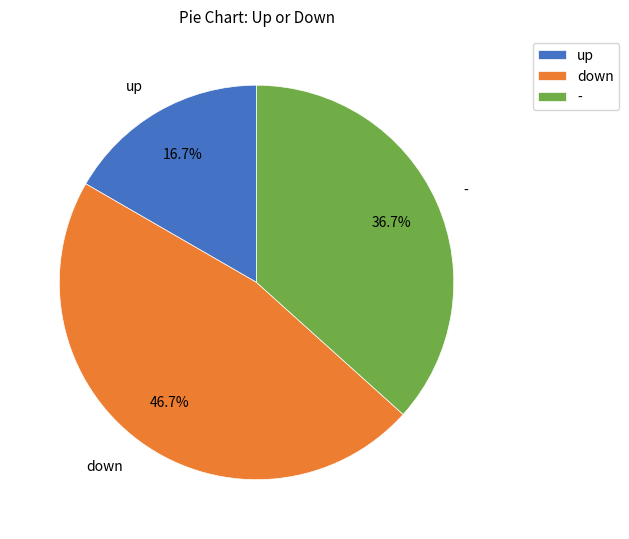

Rank the categories by value from highest to lowest.

down, -, up